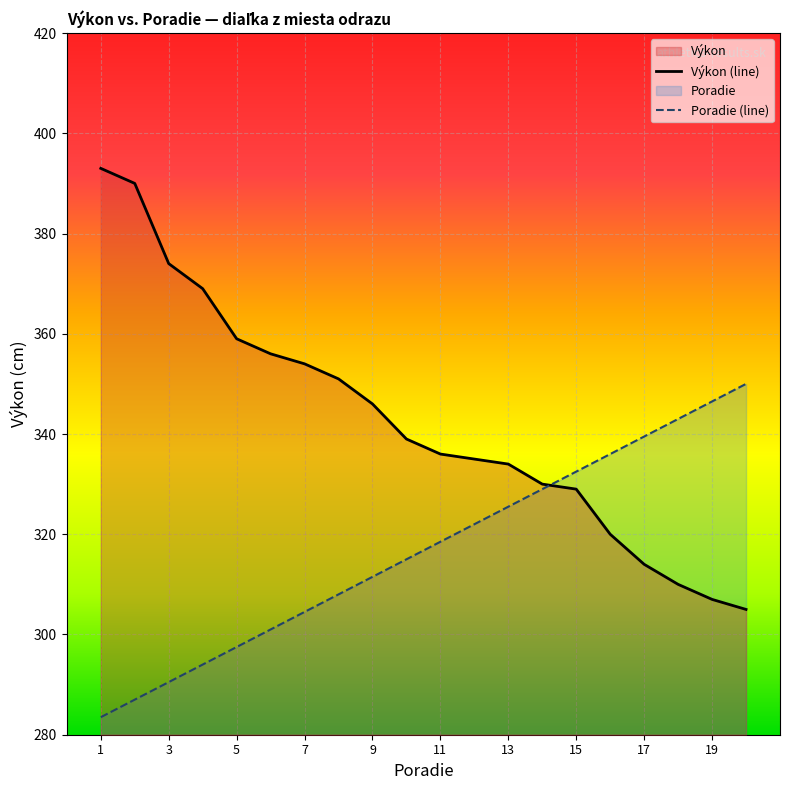

What is the total value across all series at 19?

653.5